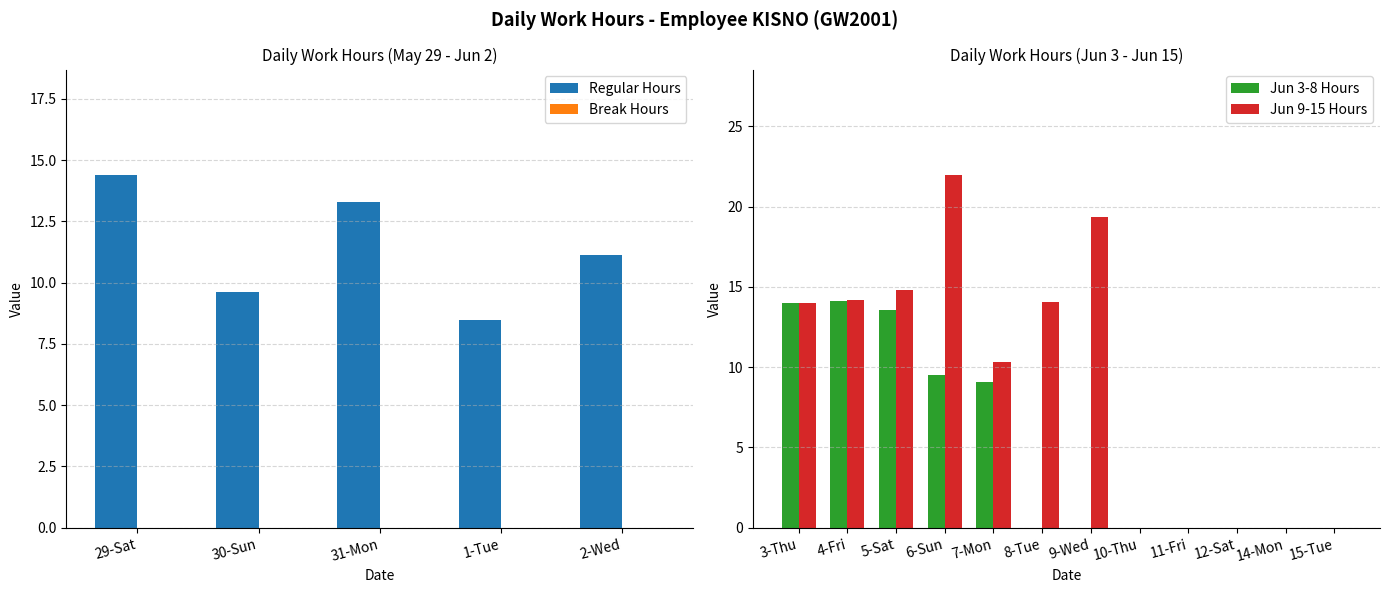

What is the sum of the Regular Hours values at 1-Tue and 29-Sat?

22.9